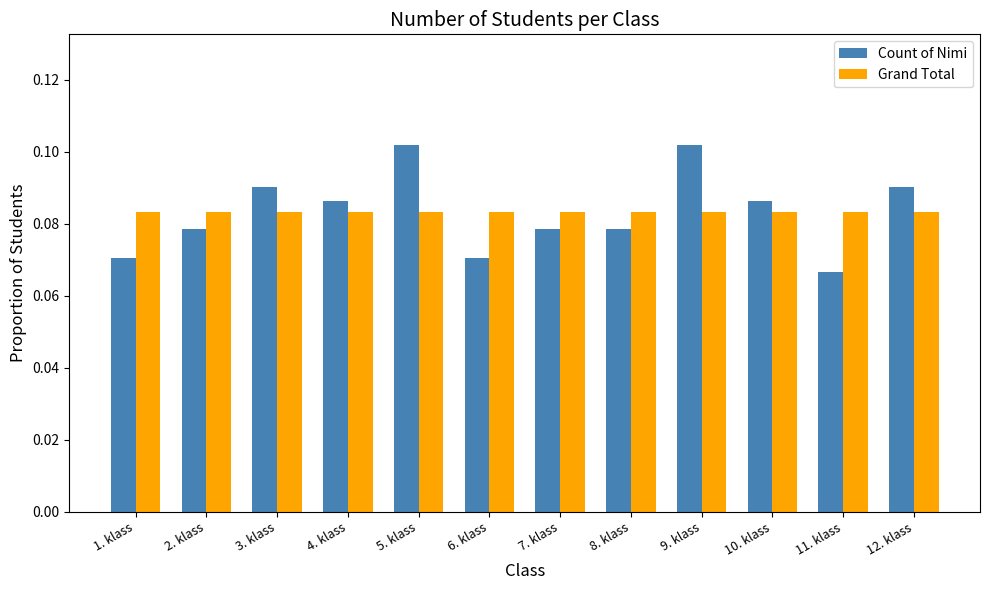

Rank the series by their maximum value, from highest to lowest.

Count of Nimi, Grand Total